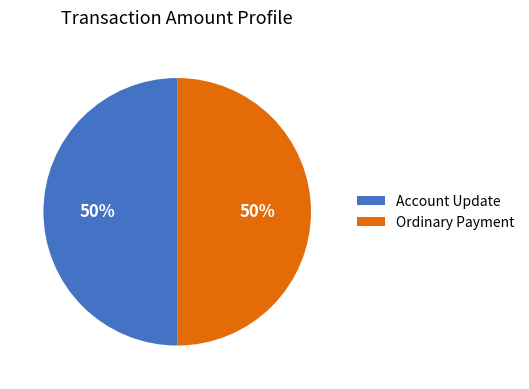

To the nearest percent, what is the combined percentage of Account Update and Ordinary Payment?

100%